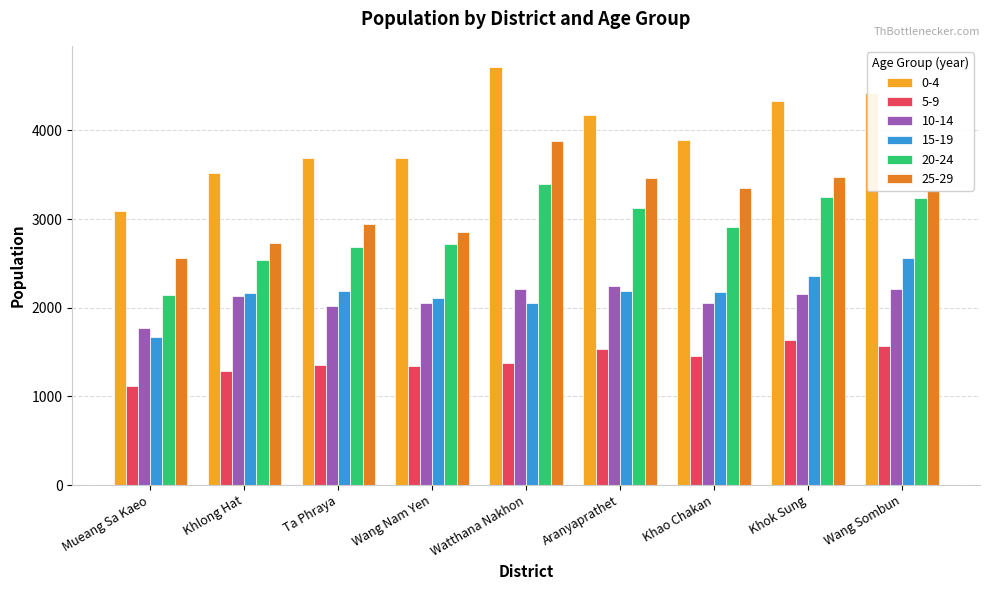

What is the label of the 1st bar from the right?

Wang Sombun